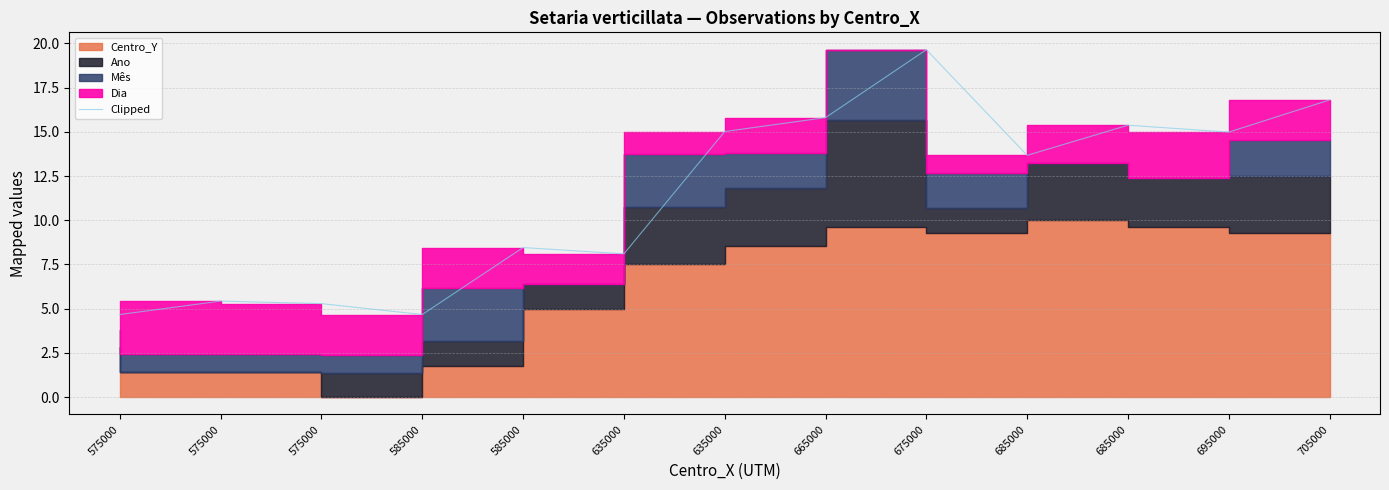

Reading left to right, what are all the values shown in this chart?

4.7	5.4	5.3	4.7	8.5	8.1	15.0	15.8	19.6	13.7	15.4	15.0	16.8